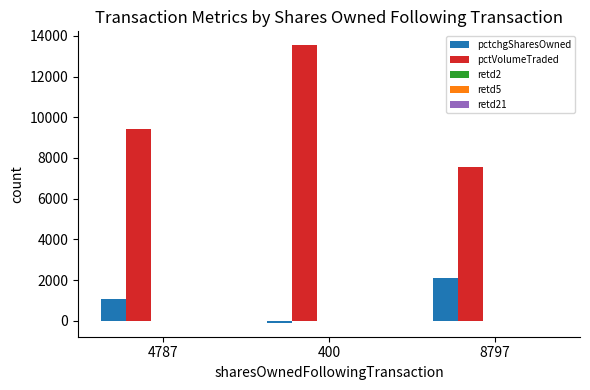

At which label is pctVolumeTraded closest to 10536?

4787